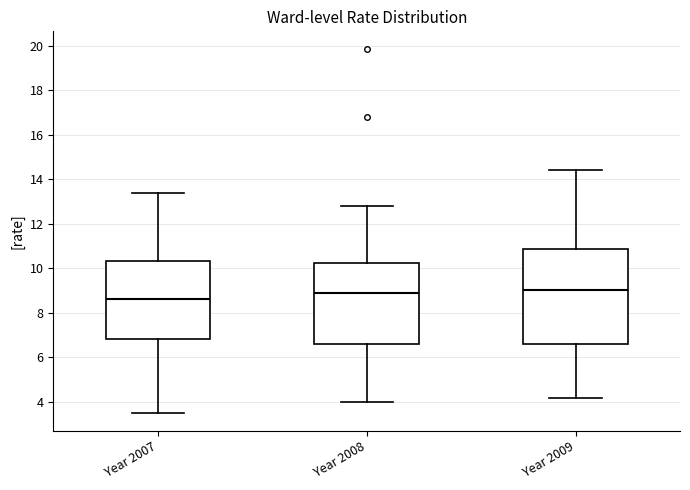

Reading left to right, read every box against the y-axis: the position of its median line, the range the box covers, and the ends of its whiskers. The values are not printed on the chart, so give them approximately, as read against the axis.

Year 2007: median 8.6, box 6.8 to 10.4, whiskers 3.4 to 13.4
Year 2008: median 8.8, box 6.6 to 10.2, whiskers 4.0 to 12.8
Year 2009: median 9.0, box 6.6 to 10.8, whiskers 4.2 to 14.4